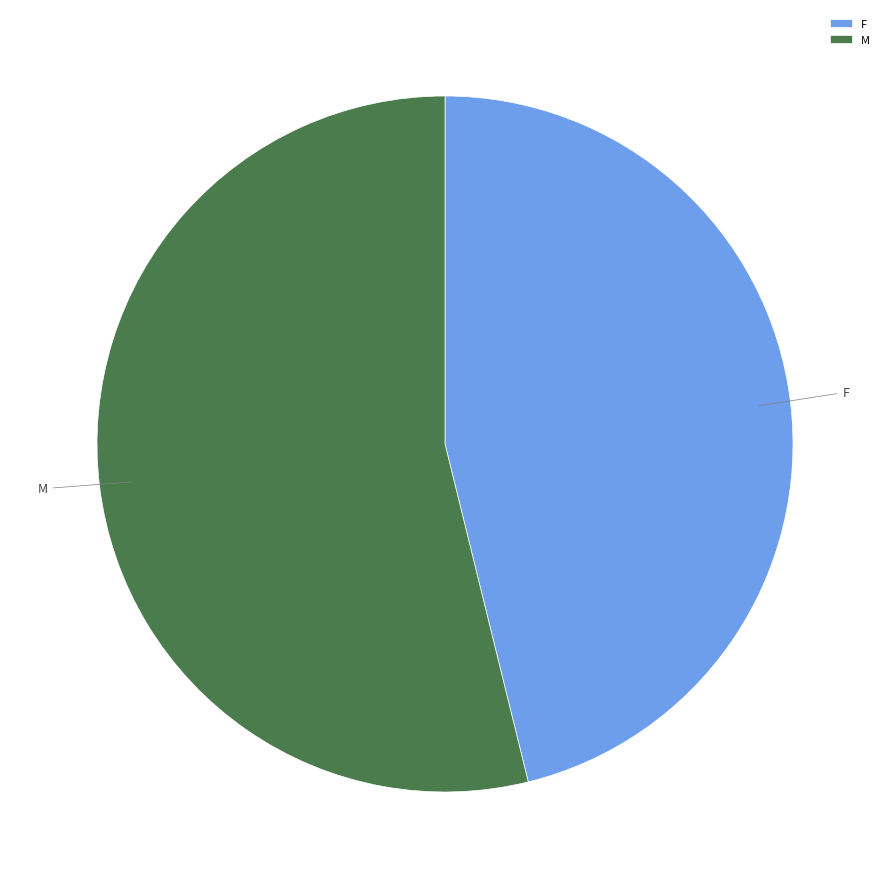

What is the smallest slice in the pie chart?

F